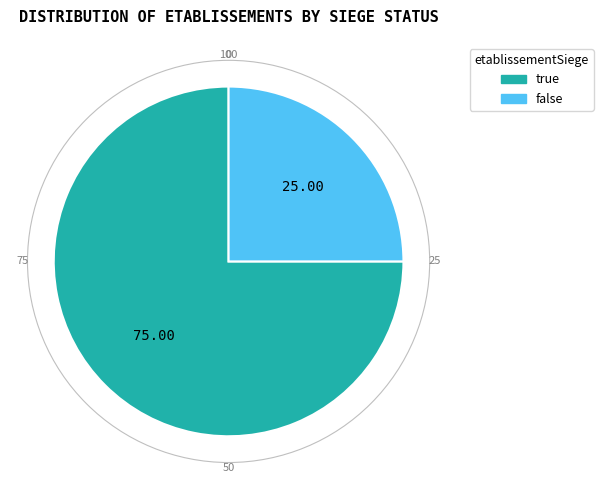

Does true account for over 50% of the chart?

Yes